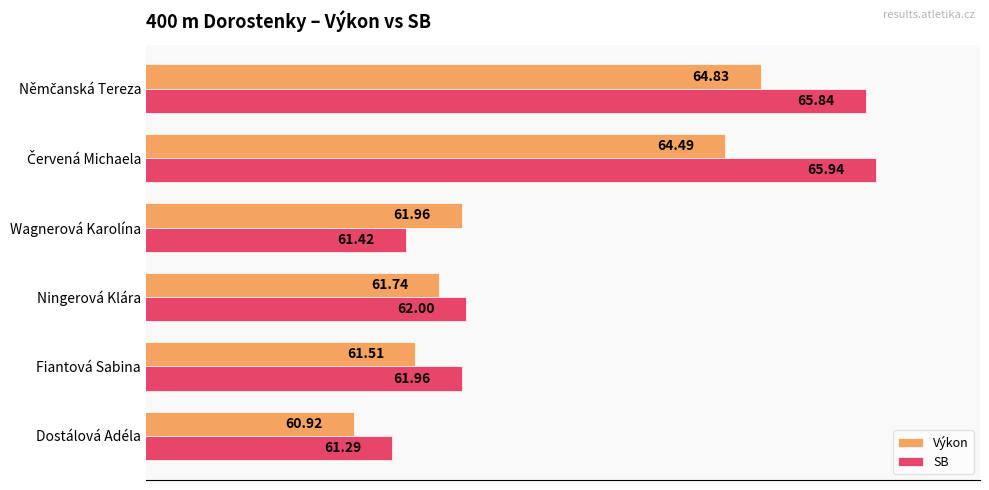

At which category does the chart reach its minimum across all series?

Dostálová Adéla